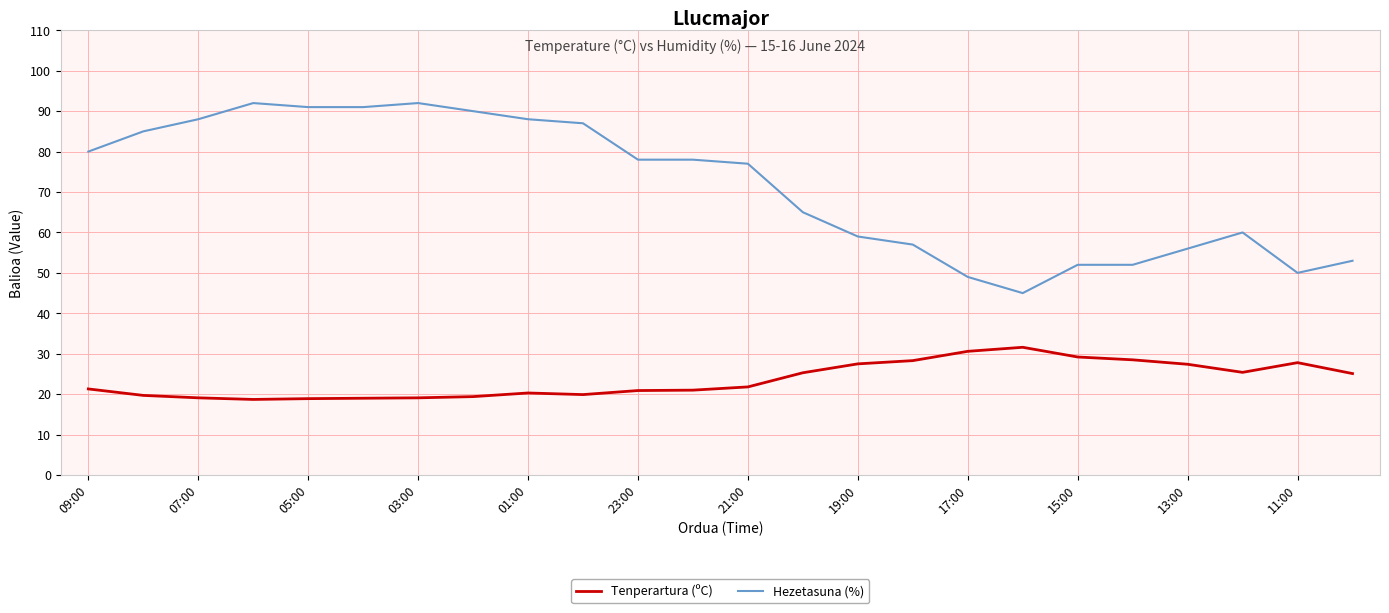

What is the lowest value of the Hezetasuna (%) series?

45.0